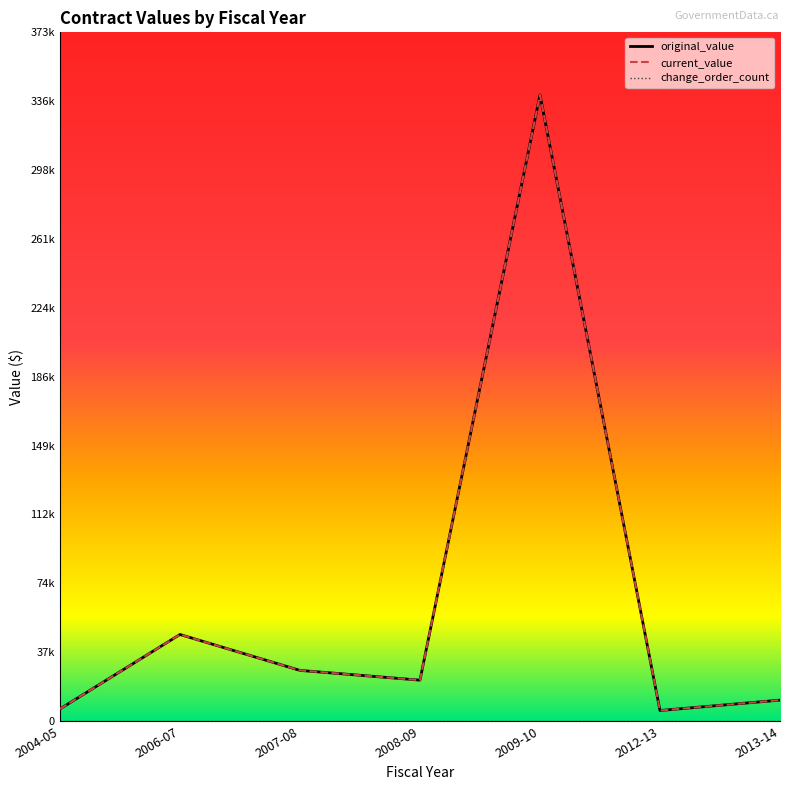

True or false: original_value has a value of 6050.2 at 2013-14.

False